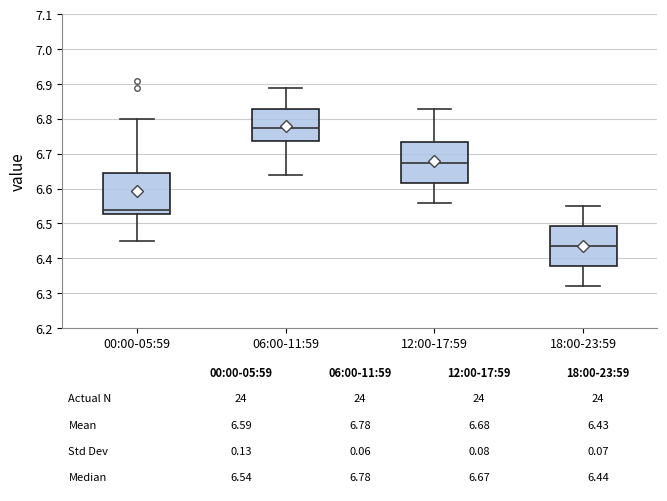

Which box's median line is the lowest?

18:00-23:59